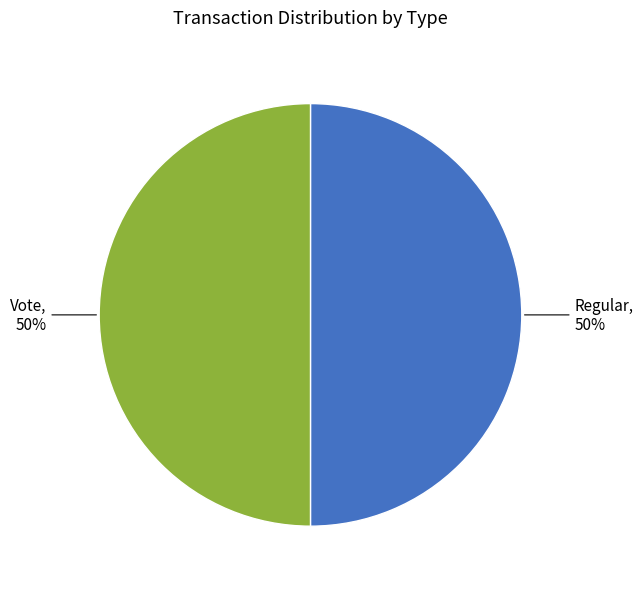

What is the ratio of the value at Vote to the value at Regular?

1.0